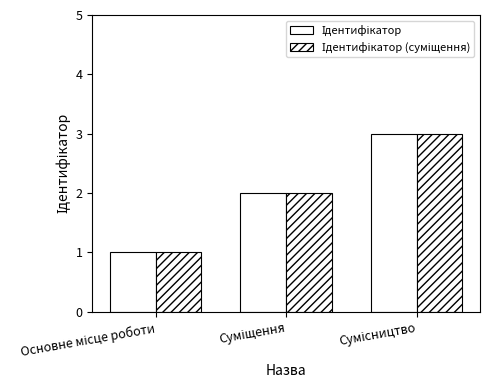

What position from the right is Суміщення?

2